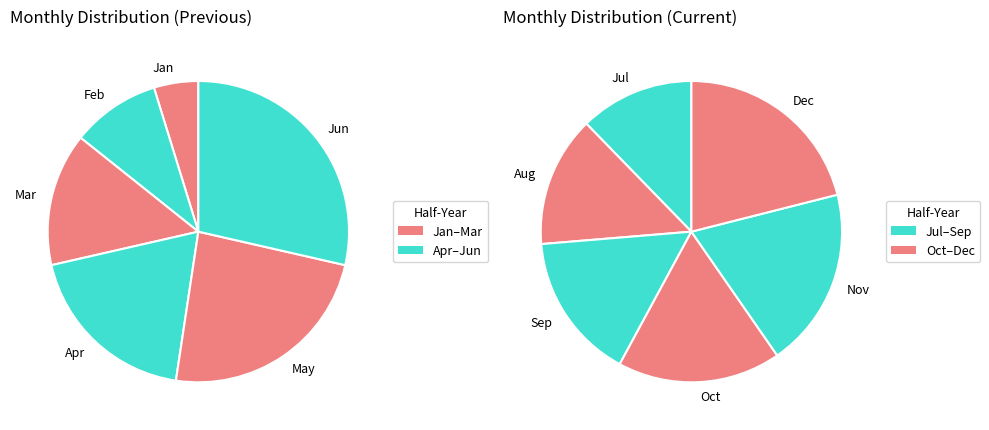

The Dec slice represents 22% of the pie. True or false?

False